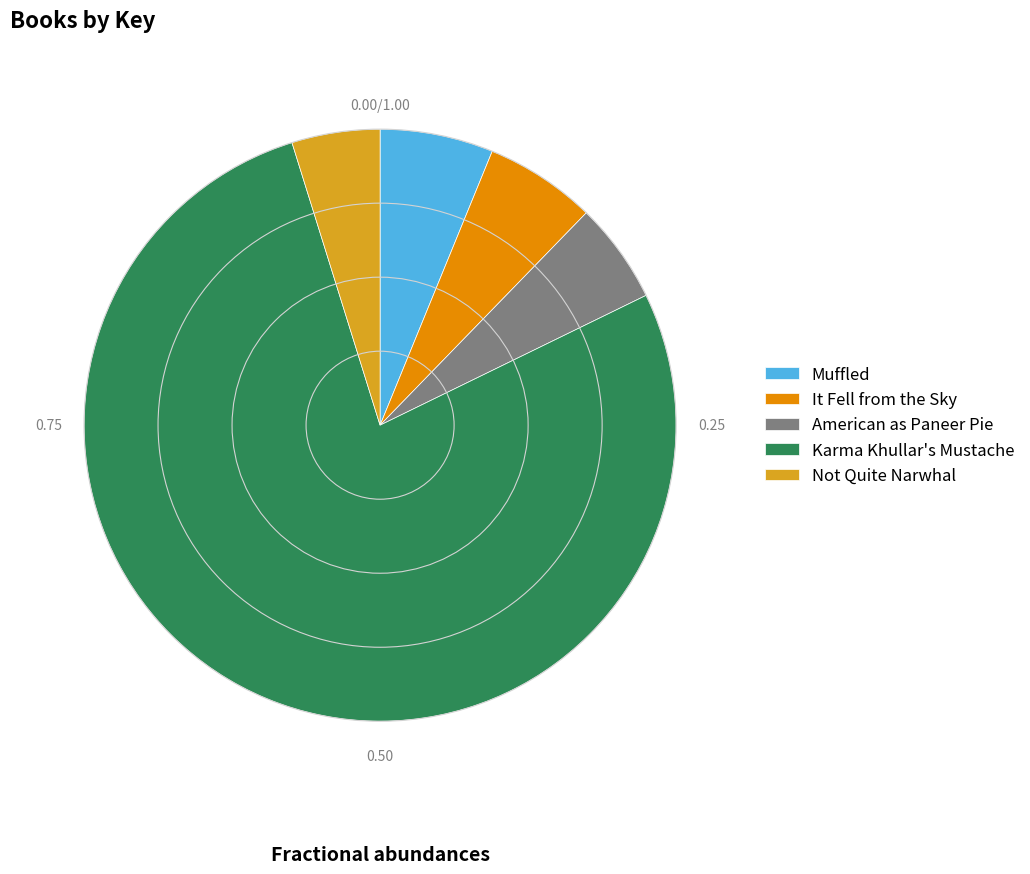

Between American as Paneer Pie and Muffled, which is larger?

Muffled